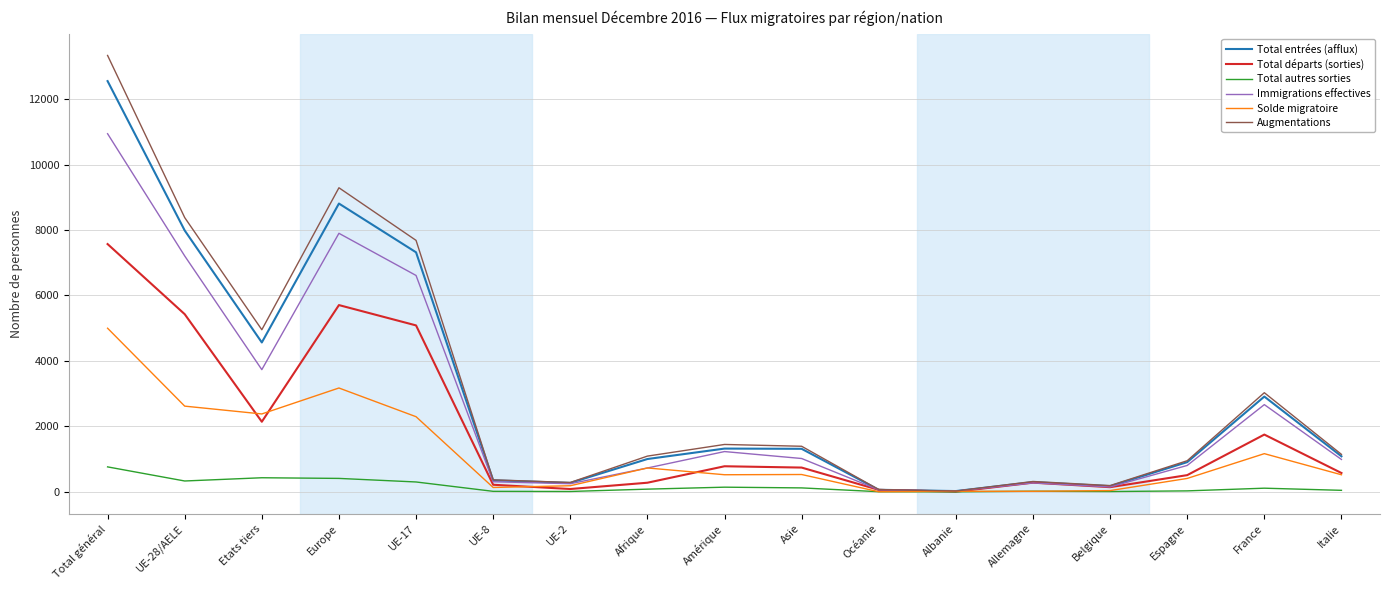

What is the spread (max minus min) of values at Total général?

12569